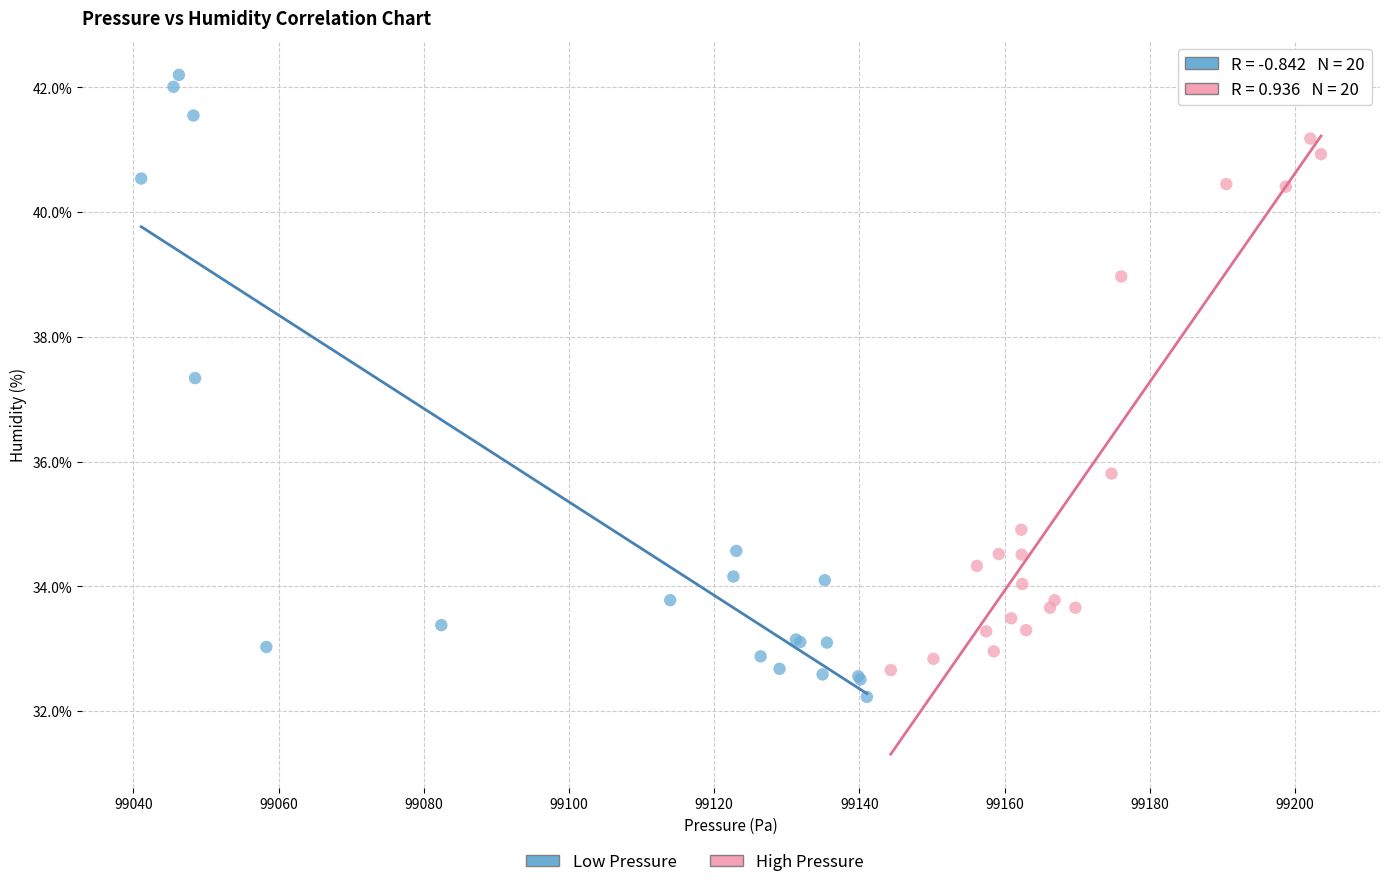

Which series contains the highest Y value?

Low Pressure